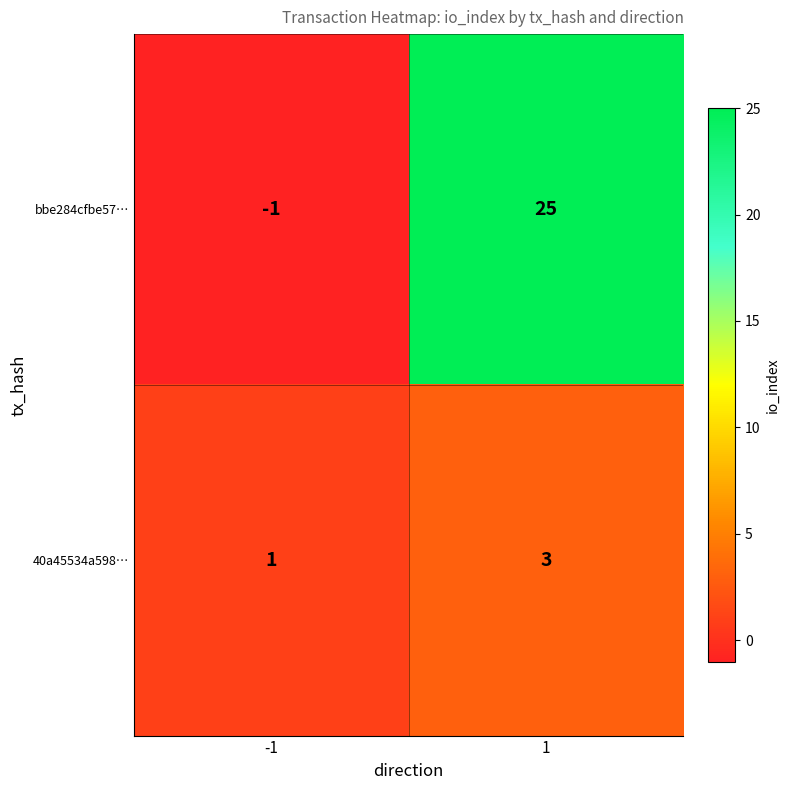

Is the value of 40a45534a598… at 1 greater than the value of bbe284cfbe57… at -1?

Yes